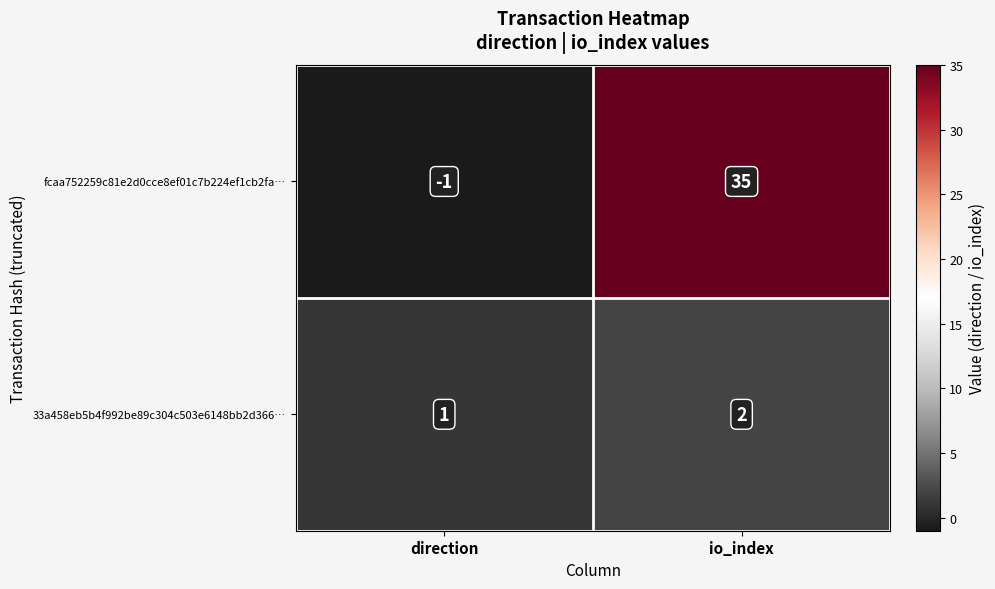

At how many categories does at least one series exceed 26?

1